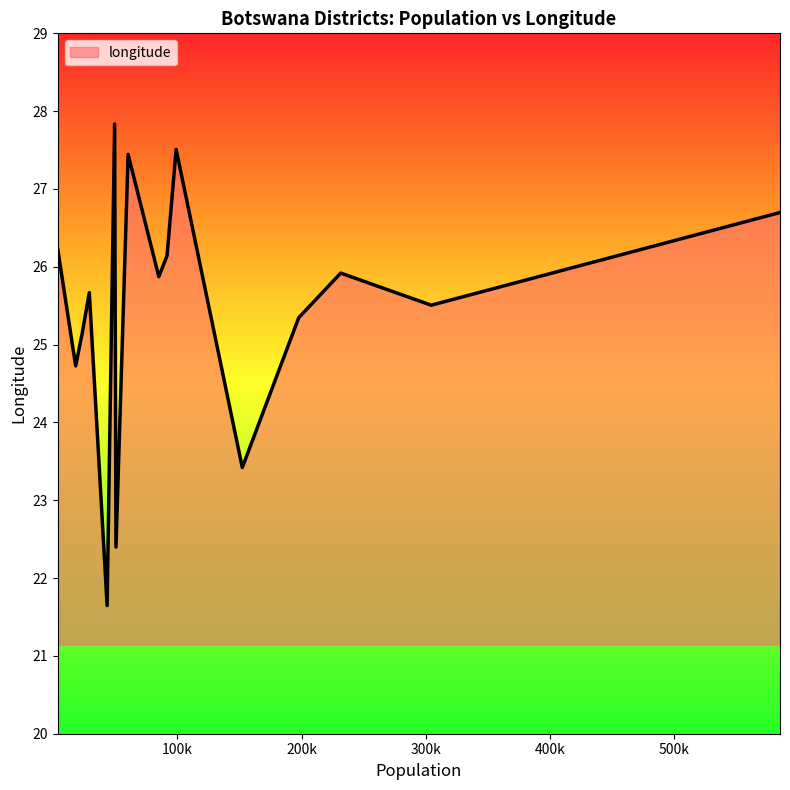

What is the difference between the maximum and minimum values?

6.2